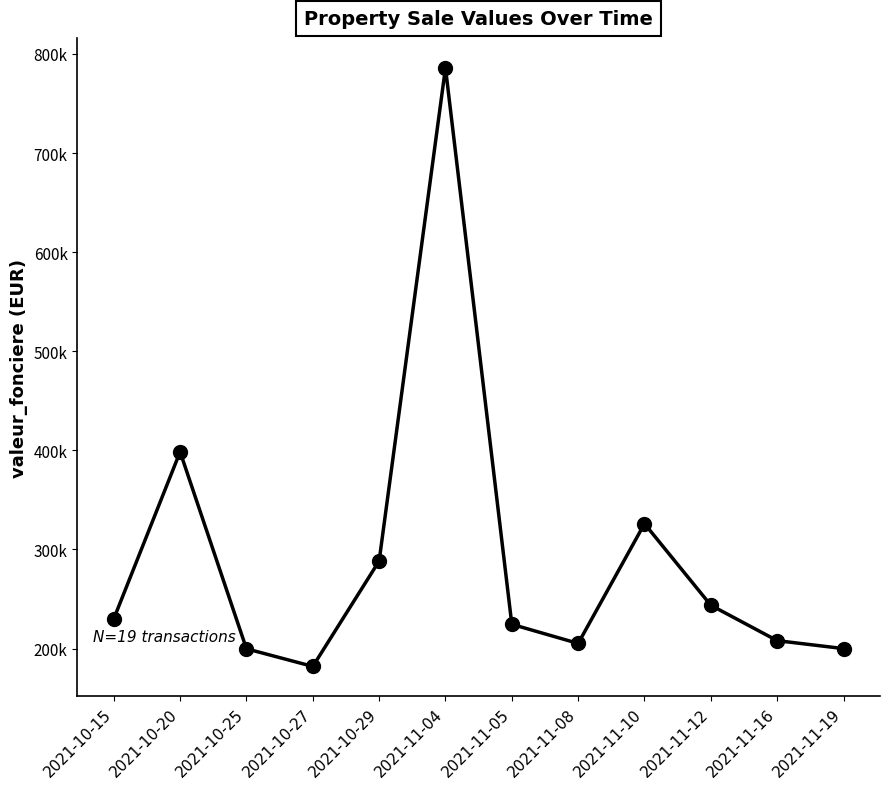

Which has a higher value, 2021-10-25 or 2021-10-20?

2021-10-20